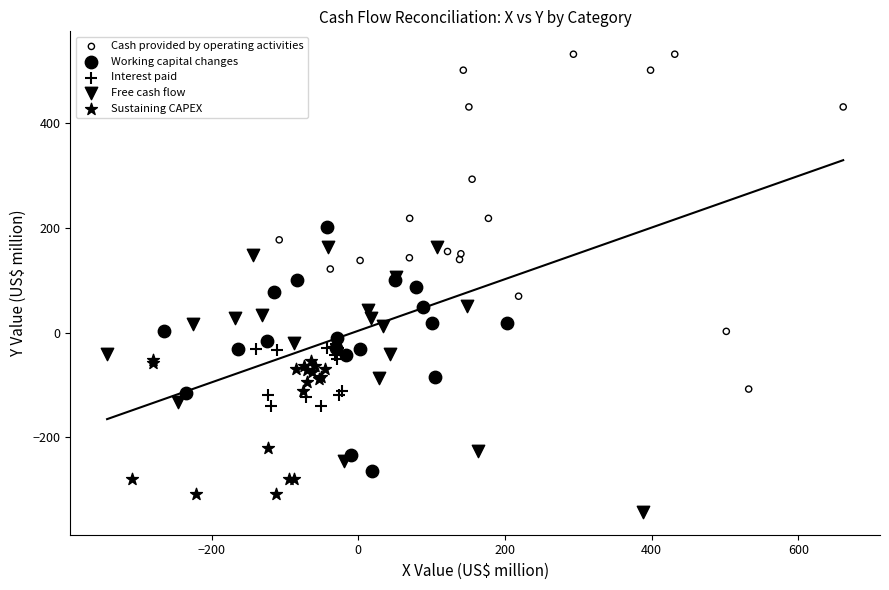

Which series has the largest Y range (max minus min)?

Cash provided by operating activities